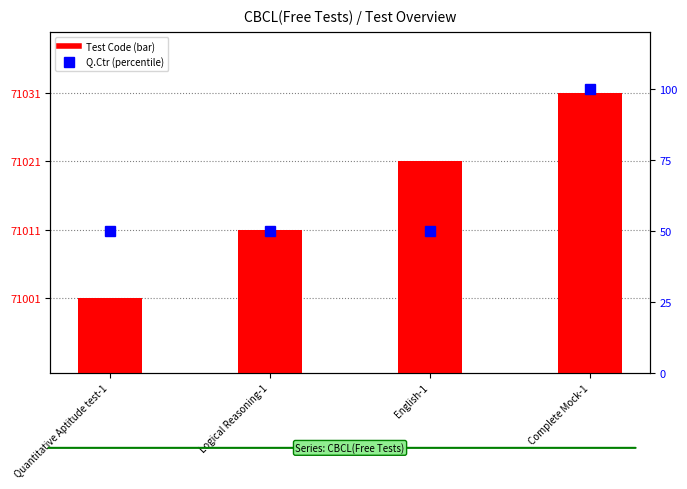

How many data points in Q.Ctr (percentile) are above 50?

1